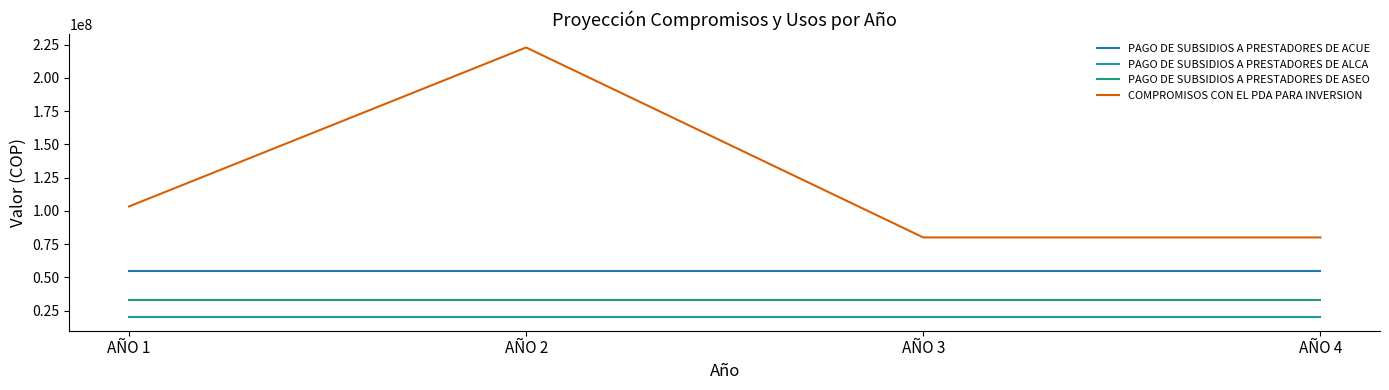

Does the chart have visible grid lines?

No